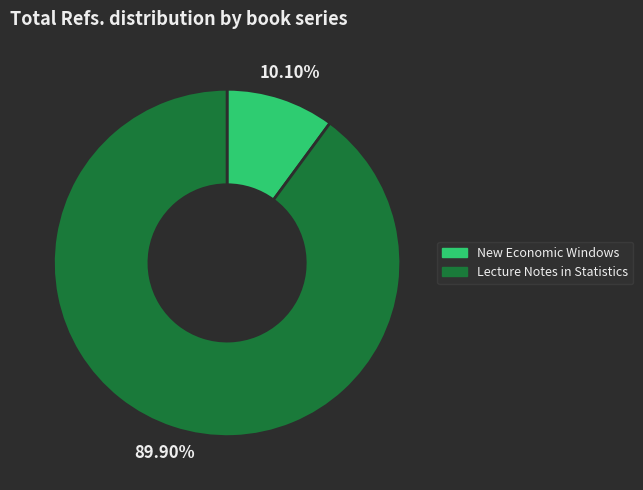

Does any single category account for the majority?

Yes